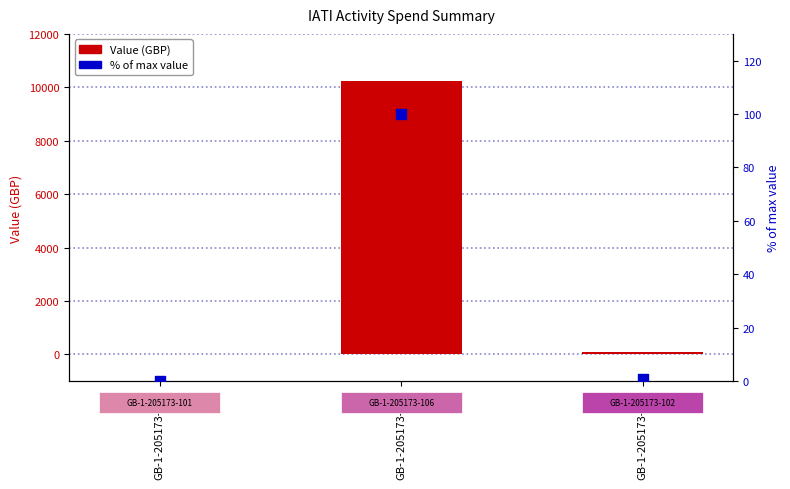

Which series reaches the maximum Y coordinate?

Value (GBP)